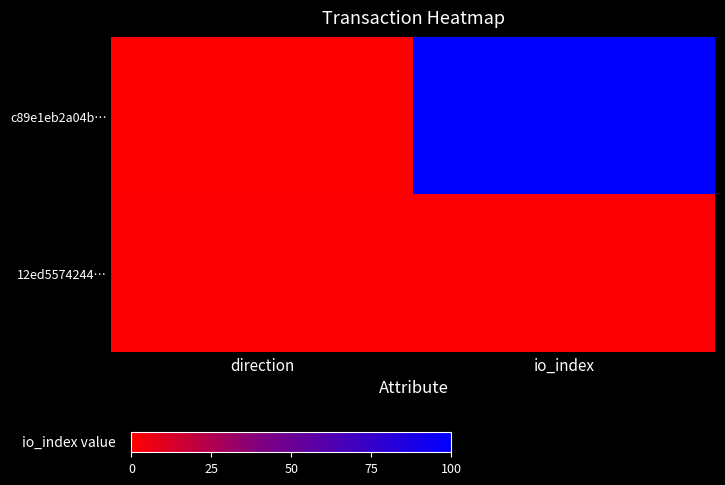

What is the greatest value displayed?

100.0